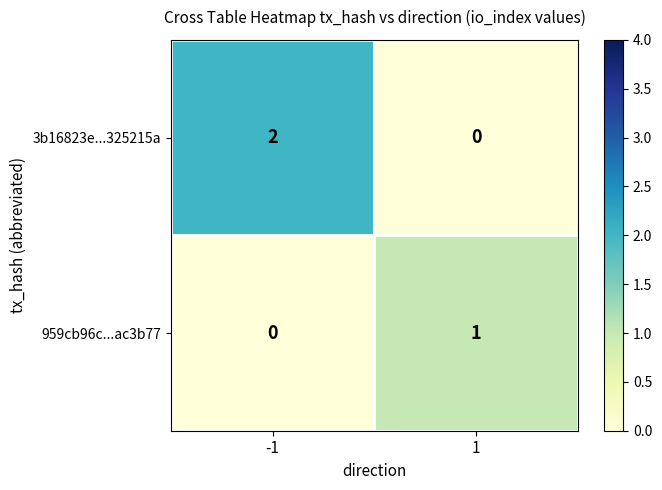

What is the total value across all series at 1?

1